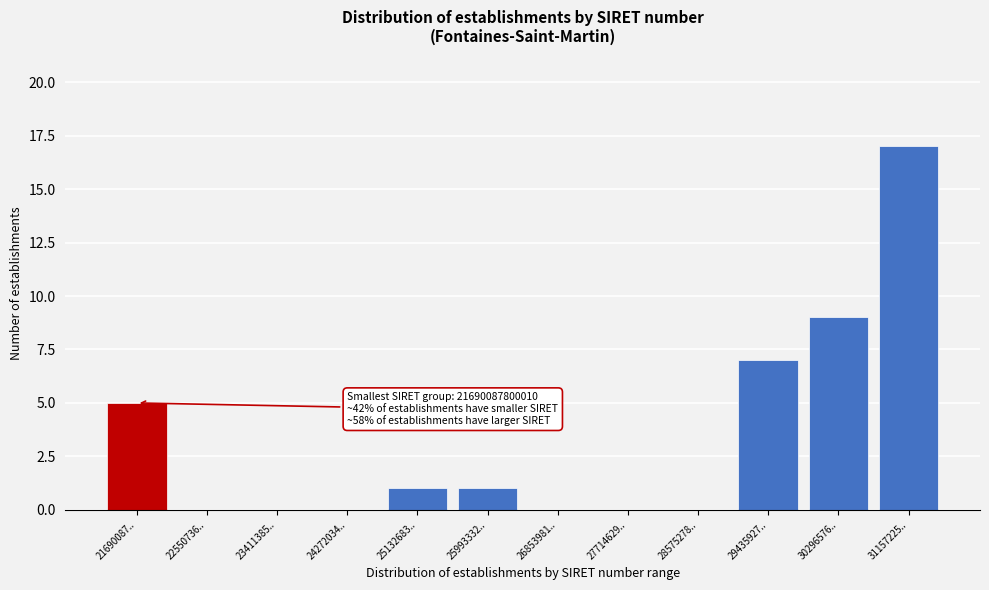

Reading left to right, list all the values displayed in this chart.

21690087..=5	22550736..=0	23411385..=0	24272034..=0	25132683..=1	25993332..=1	26853981..=0	27714629..=0	28575278..=0	29435927..=7	30296576..=9	31157225..=17